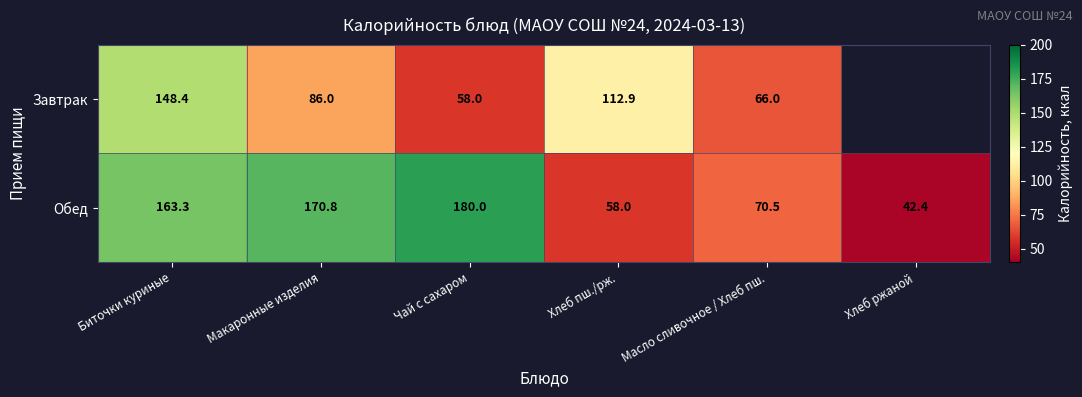

What is the spread (max minus min) of values at Биточки куриные?

14.9